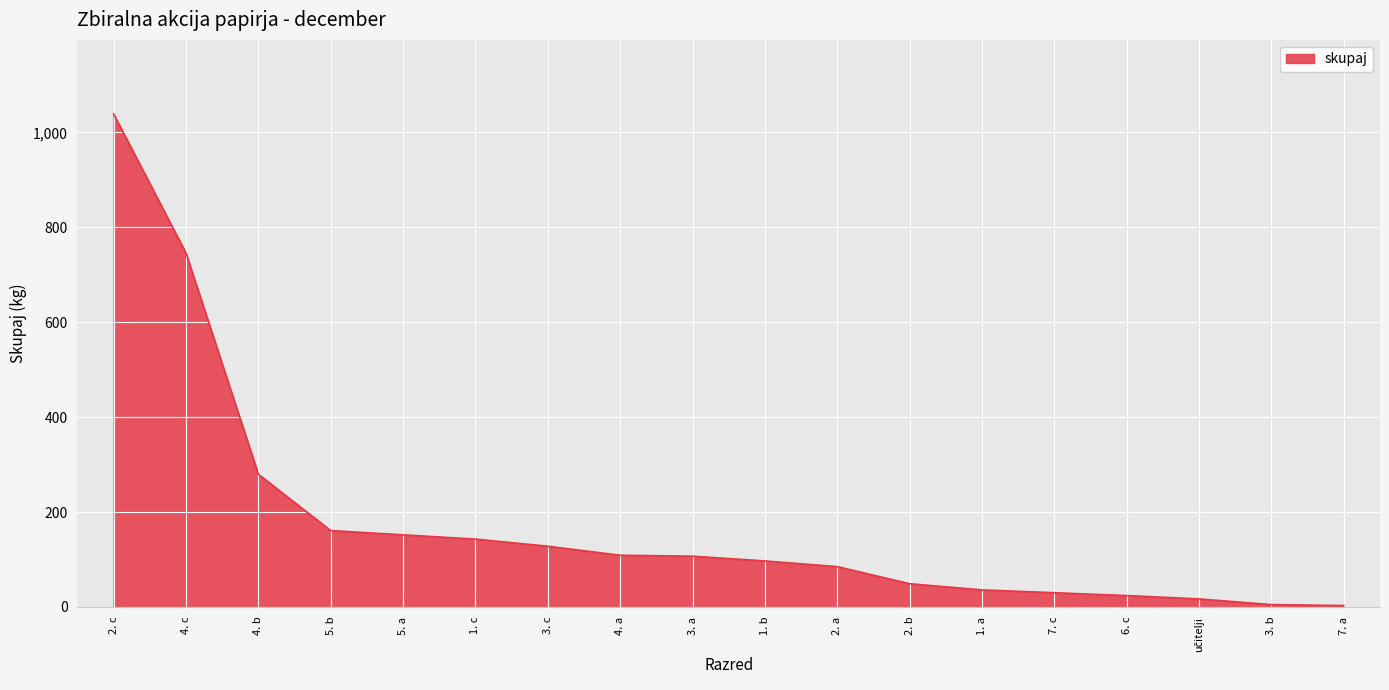

Which has a higher value, 4. a or 5. b?

5. b